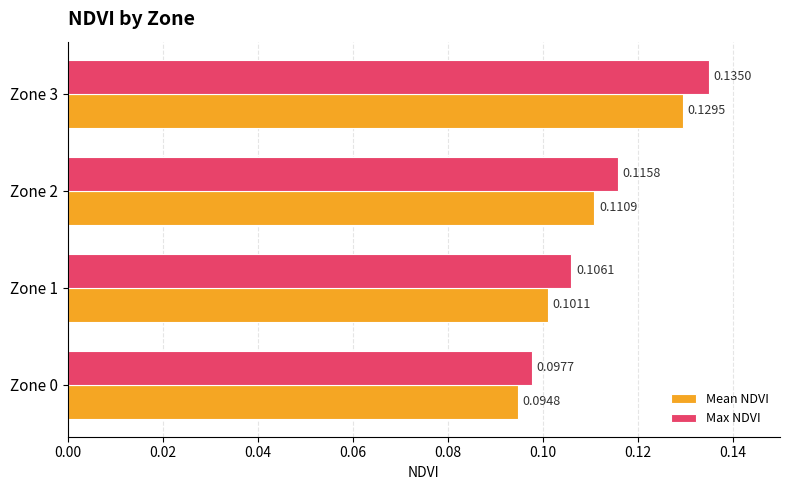

Which series has the largest range (max minus min)?

Max NDVI